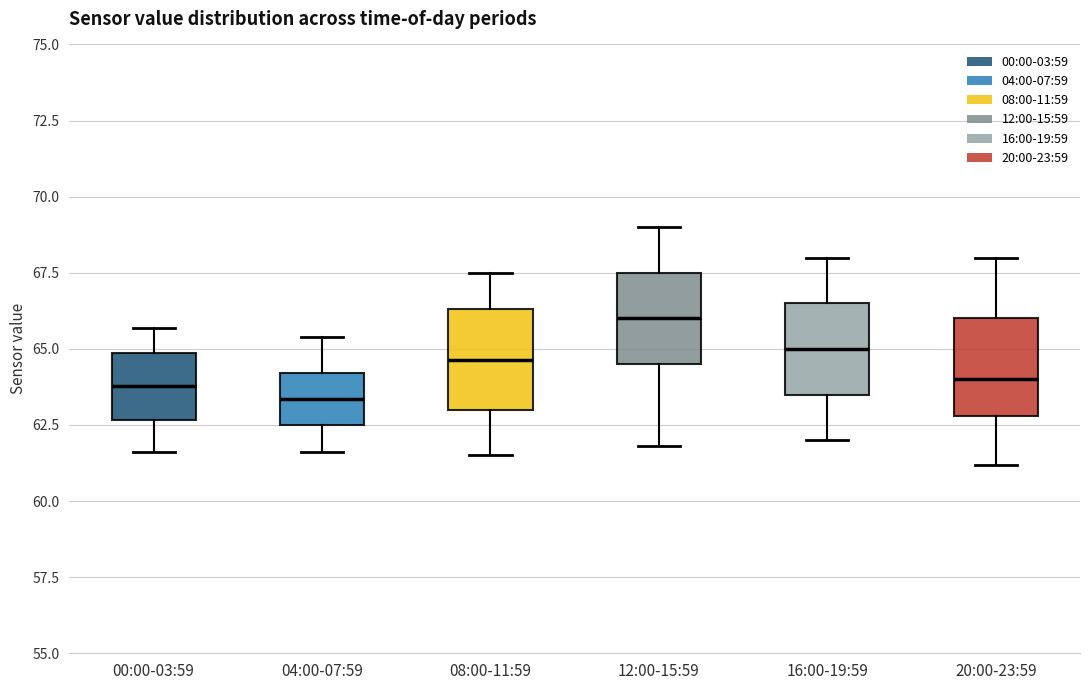

Which box has the highest median line?

12:00-15:59